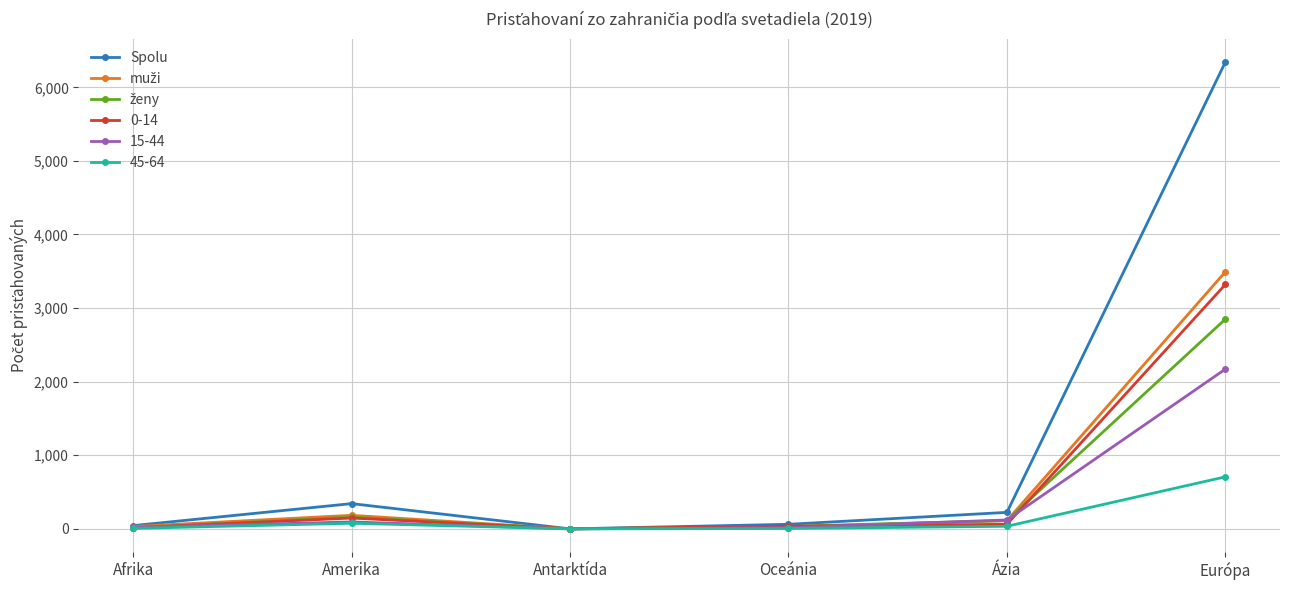

What is the highest value of the Spolu series?

6343